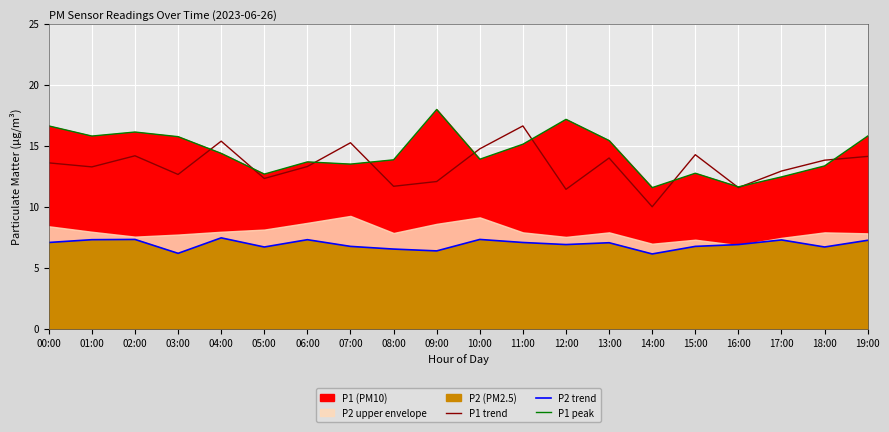

Reading right to left, list all the values displayed in this chart.

P1 trend: 14.1	13.8	12.9	11.6	14.3	10.0	14.0	11.4	16.6	14.8	12.1	11.7	15.2	13.3	12.3	15.4	12.7	14.2	13.3	13.6
P2 trend: 7.2	6.7	7.3	6.9	6.8	6.1	7.0	6.9	7.1	7.3	6.4	6.5	6.8	7.3	6.7	7.5	6.2	7.3	7.3	7.1
P1 peak: 15.8	13.3	12.4	11.6	12.8	11.6	15.4	17.2	15.1	13.9	18.0	13.8	13.5	13.7	12.7	14.4	15.8	16.1	15.8	16.6